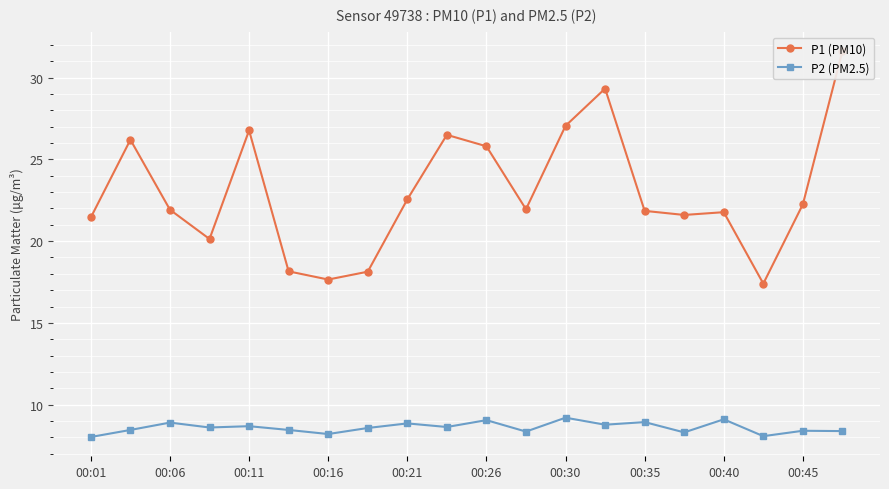

What is the difference between the second highest and minimum values in the P2 (PM2.5) series?

1.1